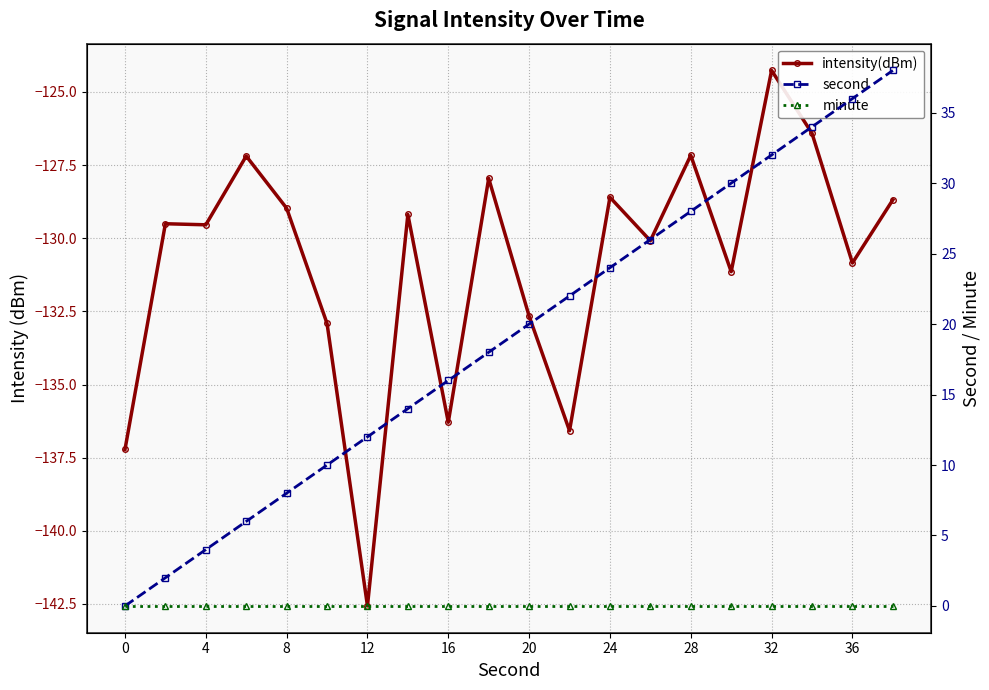

Reading left to right, extract all data points from this chart.

intensity(dBm): -137.2	-129.5	-129.5	-127.2	-129.0	-132.9	-142.6	-129.2	-136.3	-128.0	-132.7	-136.6	-128.6	-130.1	-127.2	-131.1	-124.3	-126.4	-130.8	-128.7
second: 0.0	2.0	4.0	6.0	8.0	10.0	12.0	14.0	16.0	18.0	20.0	22.0	24.0	26.0	28.0	30.0	32.0	34.0	36.0	38.0
minute: 0.0	0.0	0.0	0.0	0.0	0.0	0.0	0.0	0.0	0.0	0.0	0.0	0.0	0.0	0.0	0.0	0.0	0.0	0.0	0.0